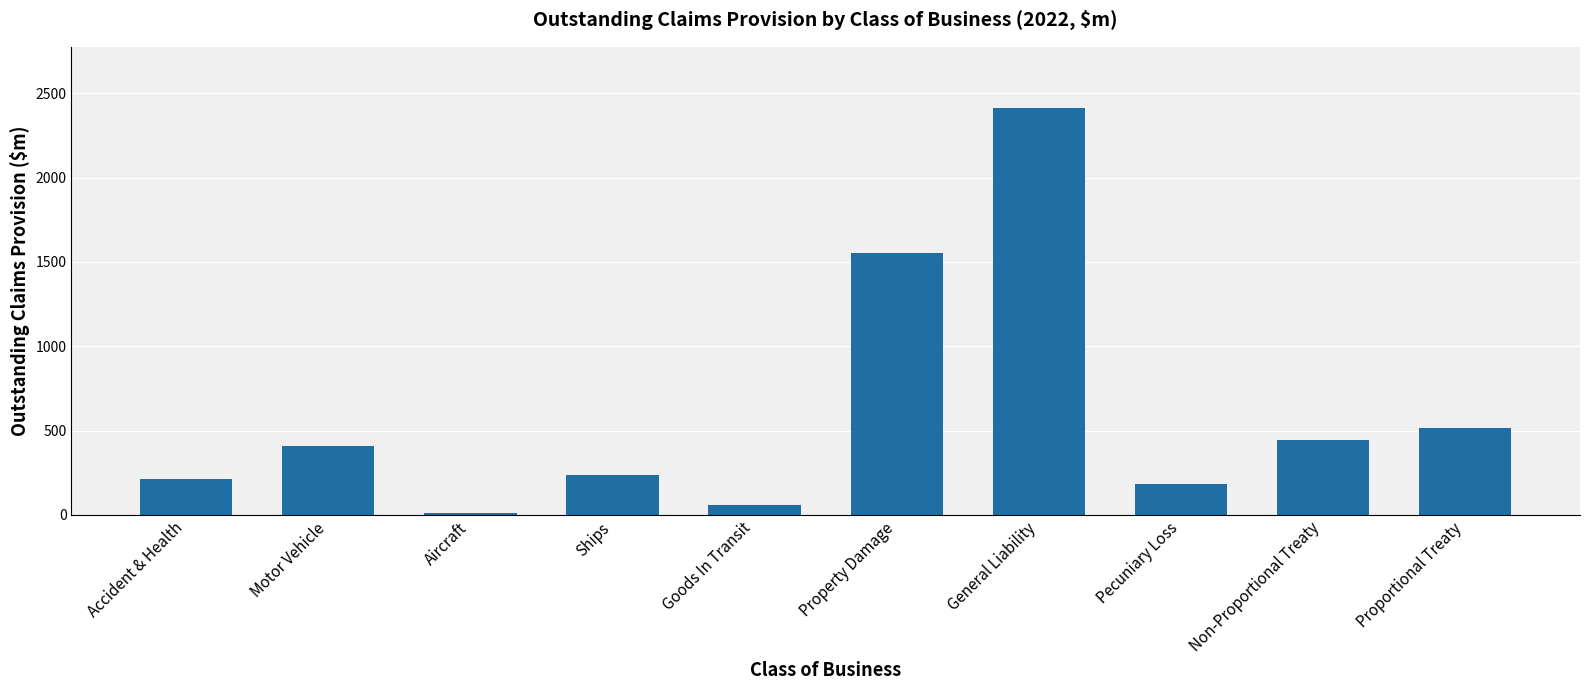

Which has a higher value, Property Damage or Non-Proportional Treaty?

Property Damage